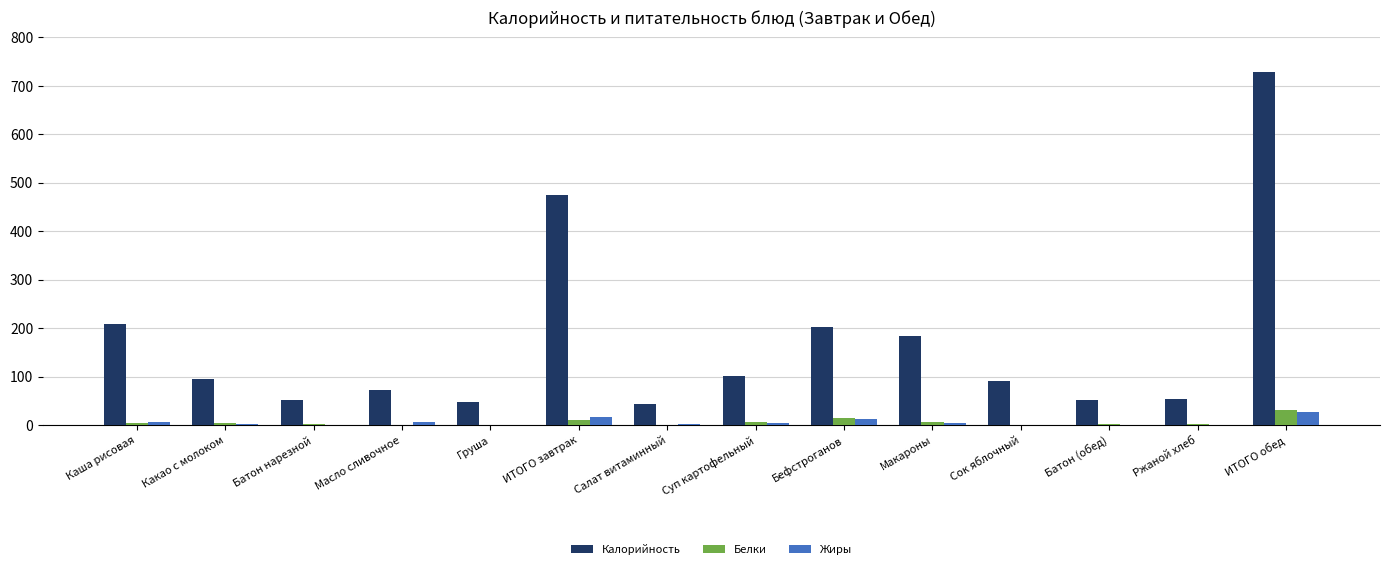

Is it true that Калорийность equals 255.5 at ИТОГО завтрак?

False